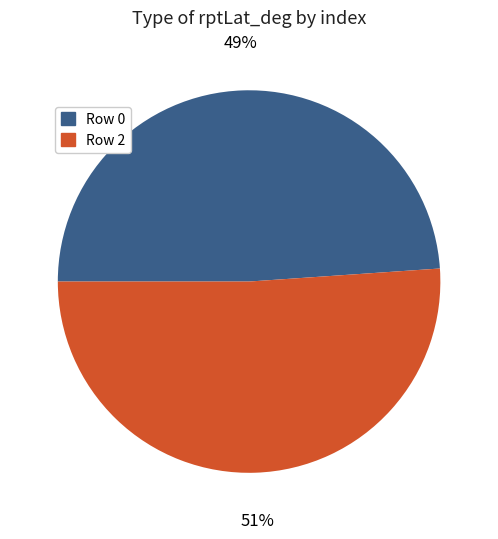

Between Row 0 and Row 2, which is larger?

Row 2